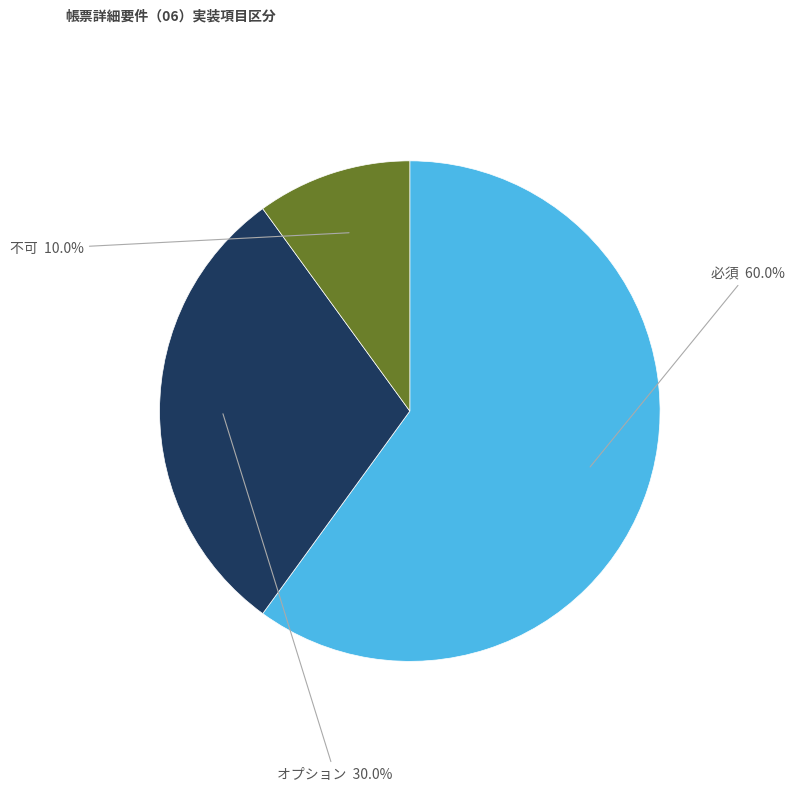

To the nearest percent, what is the combined percentage of 不可 and 必須?

70%